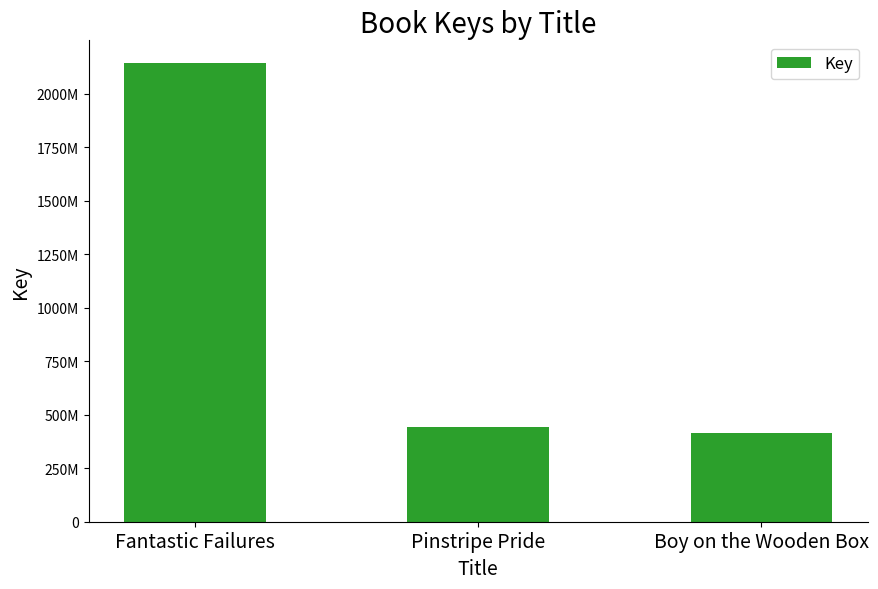

Are the bars horizontal?

No